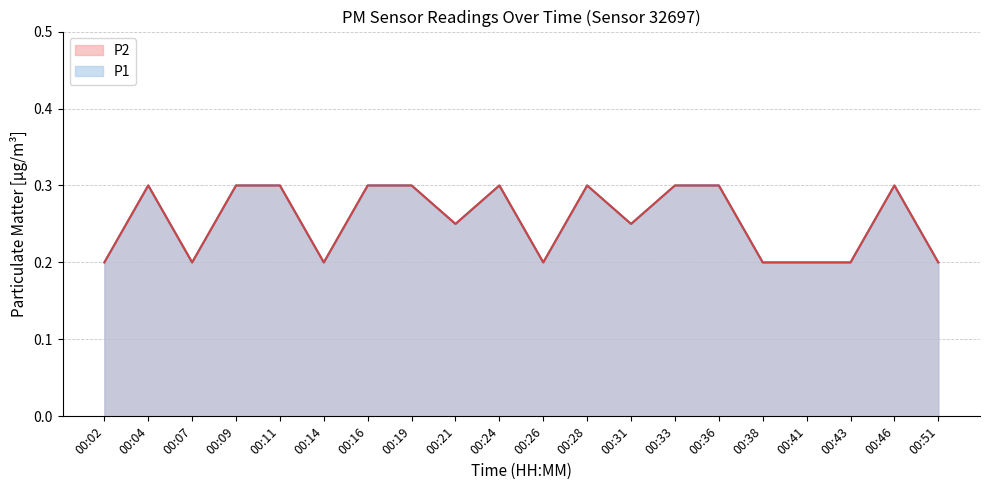

True or false: P2 and P1 cross at least once.

False